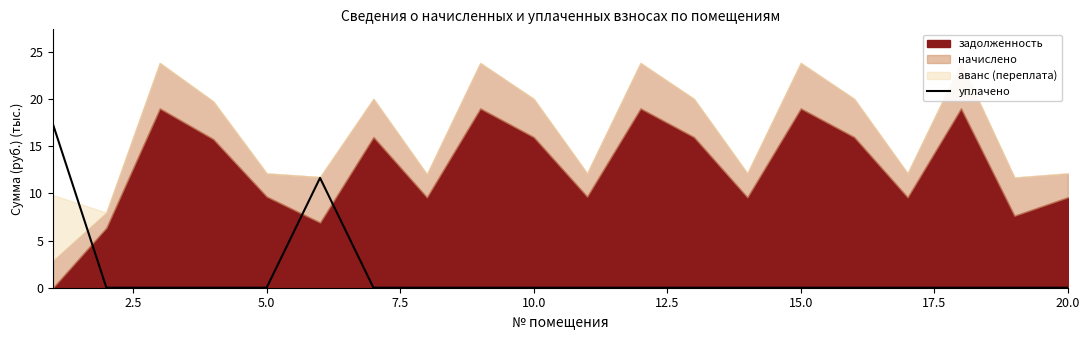

The value of уплачено at 10.0 is -7.3. True or false?

False